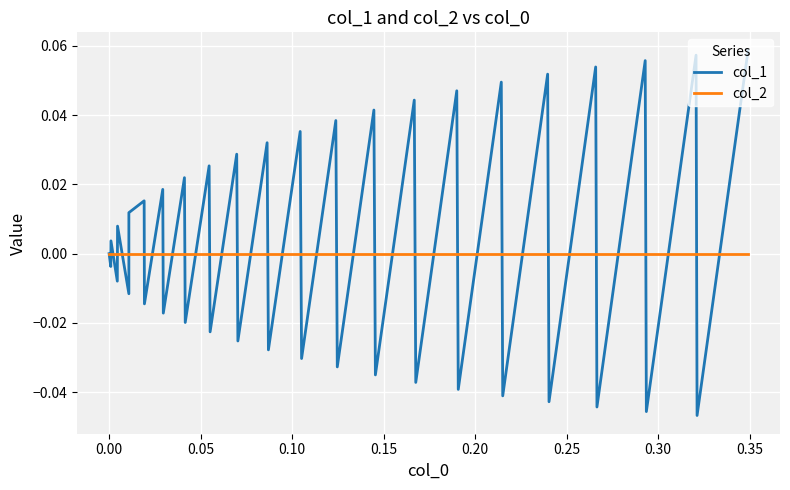

Which series has the largest total across all categories?

col_1